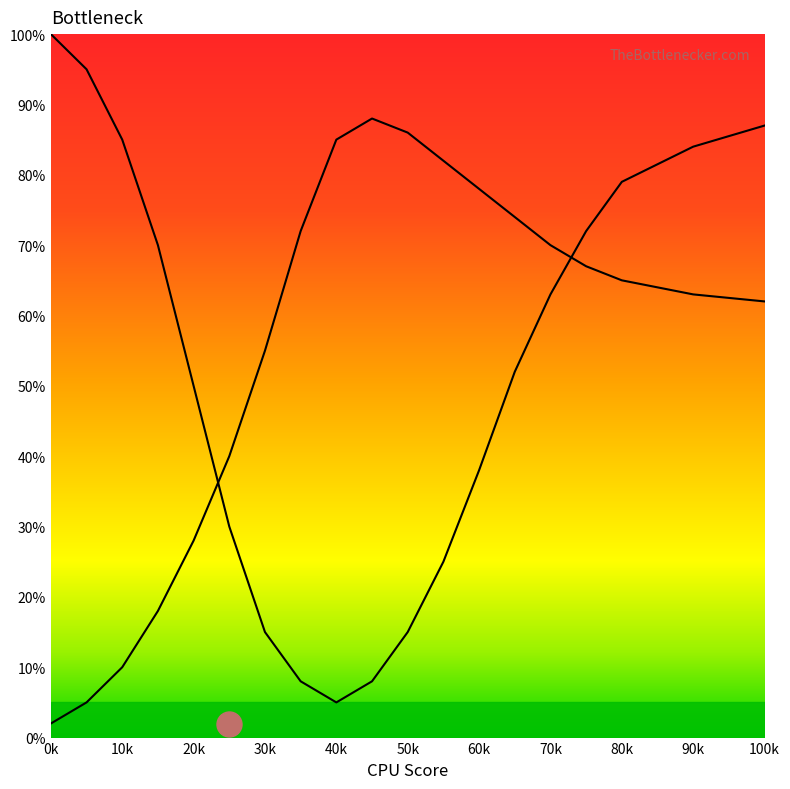

Count the number of data series in this chart.

2